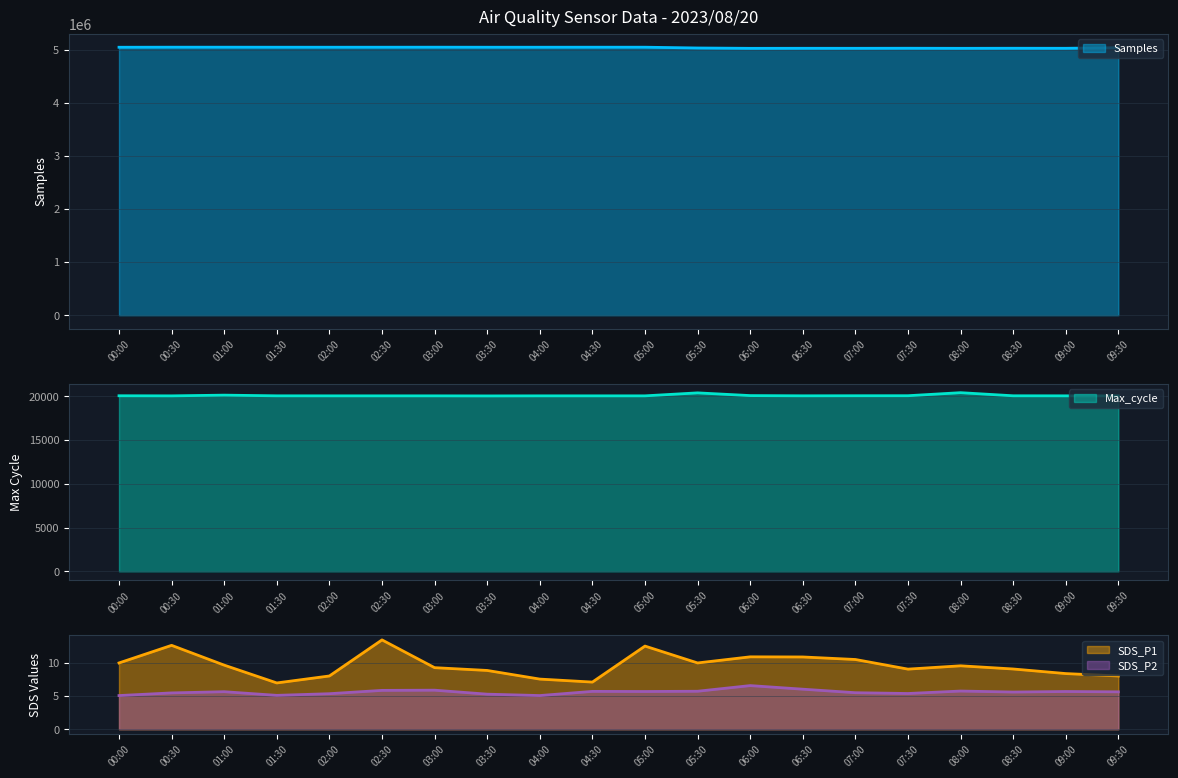

Reading left to right, what are all the values shown in this chart?

Samples: 5048403.0	5049702.0	5049725.0	5049102.0	5048939.0	5049189.0	5049654.0	5048937.0	5048914.0	5049405.0	5049356.0	5034538.0	5027973.0	5028837.0	5028659.0	5029791.0	5028271.0	5029557.0	5028875.0	5040041.0
Max_cycle: 20059.0	20048.0	20129.0	20052.0	20049.0	20049.0	20049.0	20041.0	20049.0	20049.0	20049.0	20389.0	20078.0	20053.0	20061.0	20064.0	20411.0	20056.0	20050.0	20045.0
SDS_P1: 10.0	12.6	9.7	7.0	8.0	13.4	9.3	8.8	7.5	7.1	12.5	10.0	10.9	10.9	10.5	9.1	9.6	9.1	8.4	8.0
SDS_P2: 5.1	5.5	5.7	5.1	5.3	5.8	5.9	5.3	5.1	5.7	5.7	5.7	6.6	6.0	5.5	5.4	5.8	5.6	5.7	5.6